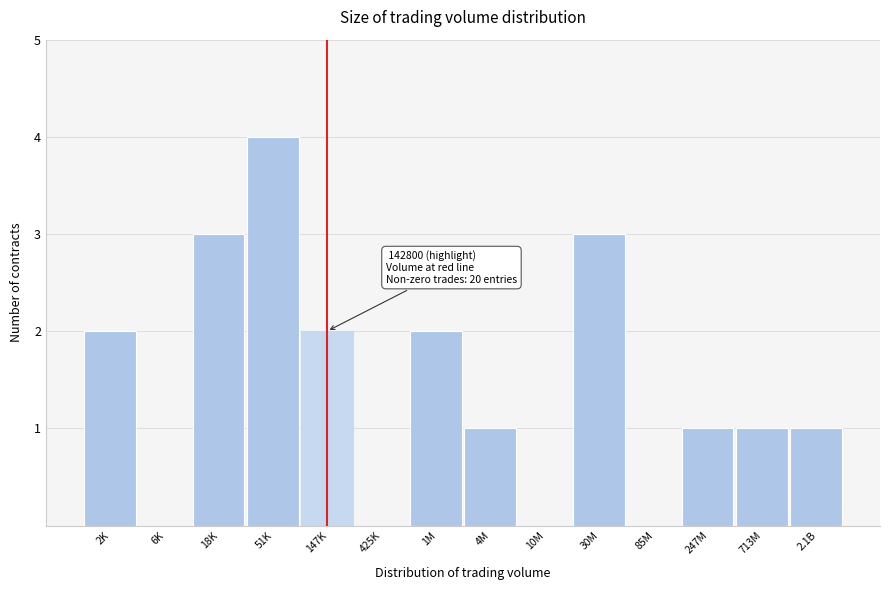

Reading right to left, extract all data points from this chart.

2.1B=1	713M=1	247M=1	85M=0	30M=3	10M=0	4M=1	1M=2	425K=0	147K=2	51K=4	18K=3	6K=0	2K=2